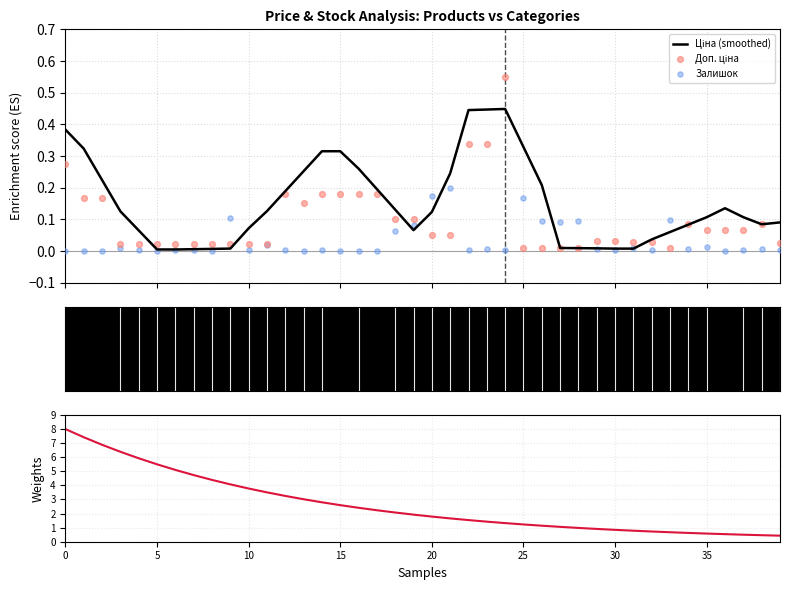

Which series reaches the maximum Y coordinate?

Ціна weight